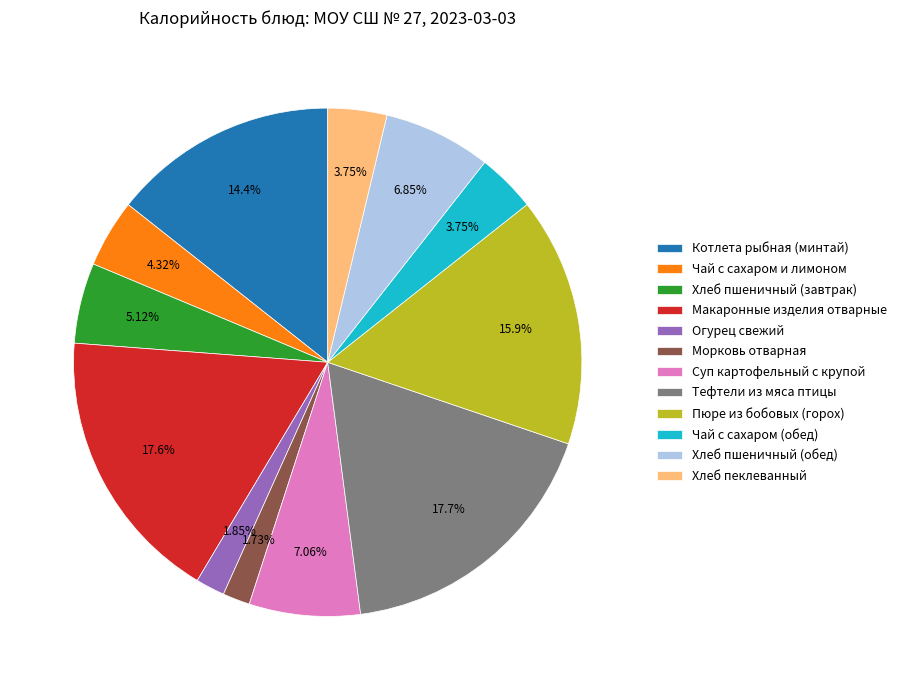

Which has a higher value, Макаронные изделия отварные or Чай с сахаром и лимоном?

Макаронные изделия отварные